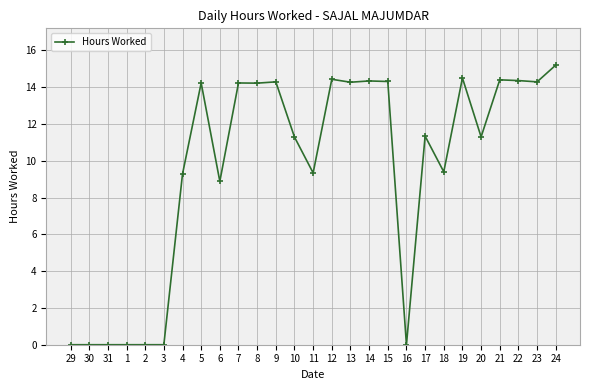

What position from the left is 15?

18